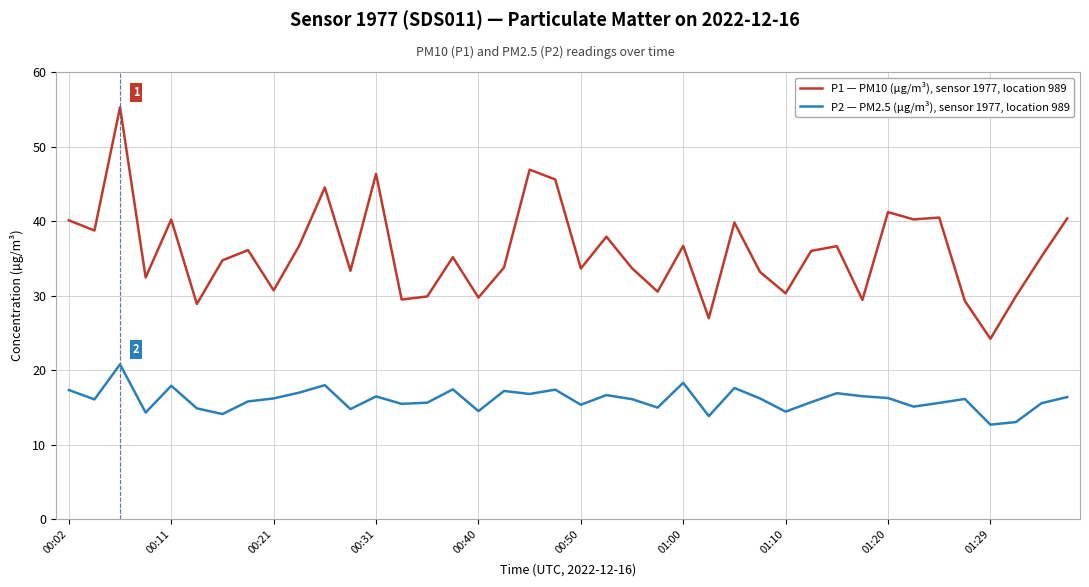

List the series in order of their overall mean, highest first.

P1 — PM10 (µg/m³), sensor 1977, location 989, P2 — PM2.5 (µg/m³), sensor 1977, location 989